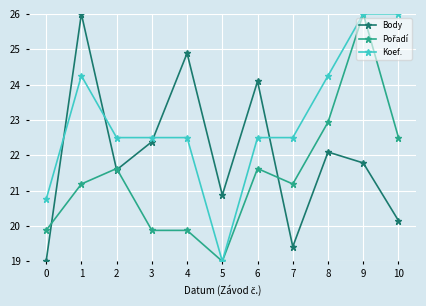

Which series has the largest total across all categories?

Koef.